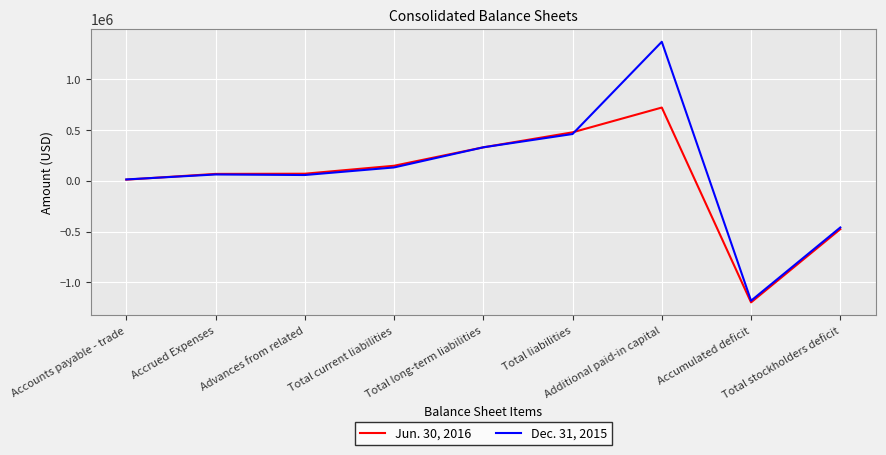

What is the sum of all Jun. 30, 2016 values?

147220